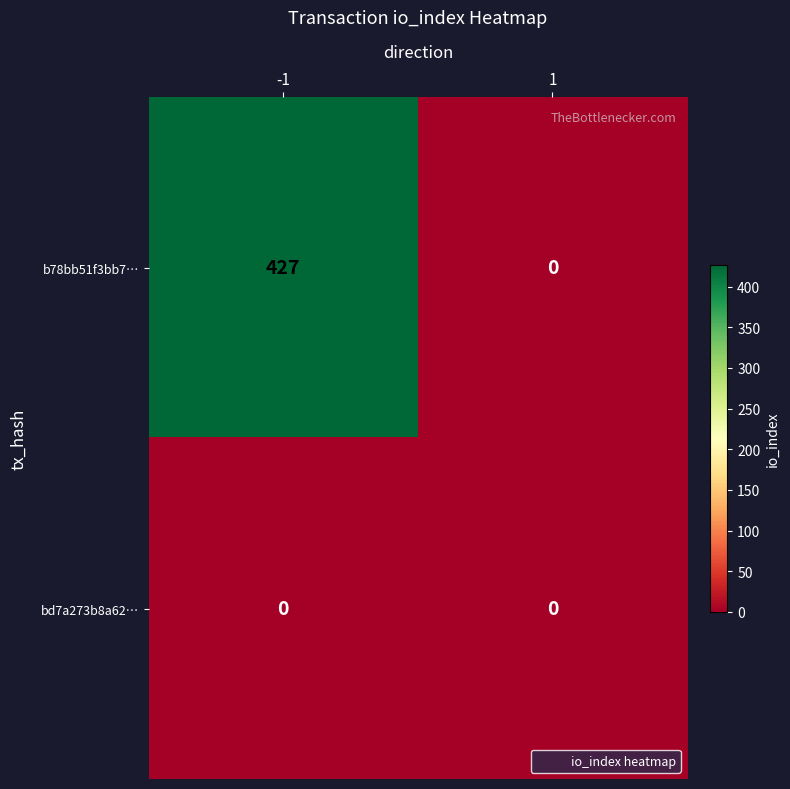

The value of b78bb51f3bb7… at -1 is 592. True or false?

False